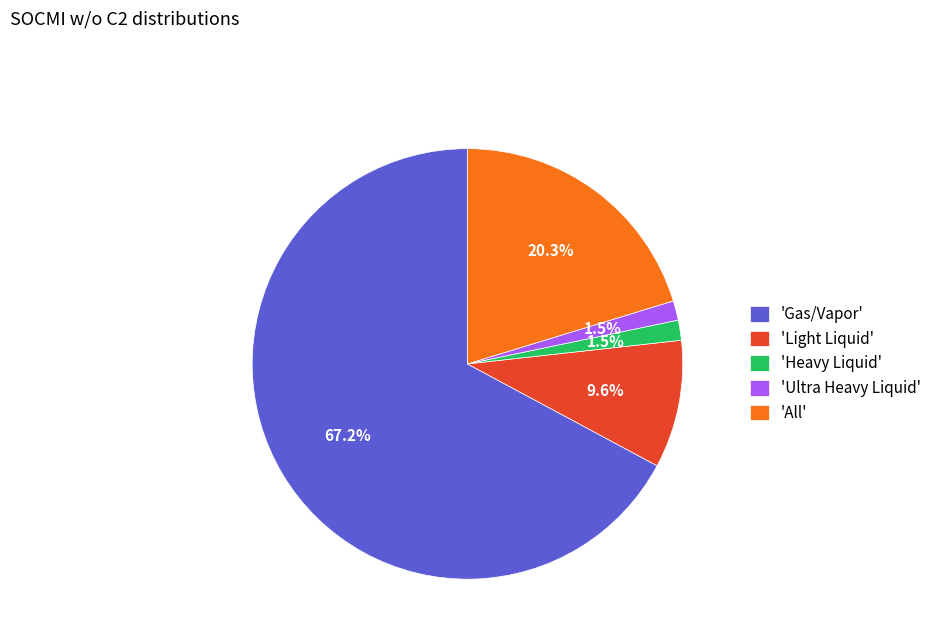

Do 'Ultra Heavy Liquid' and 'Gas/Vapor' together represent more than half of the pie?

Yes